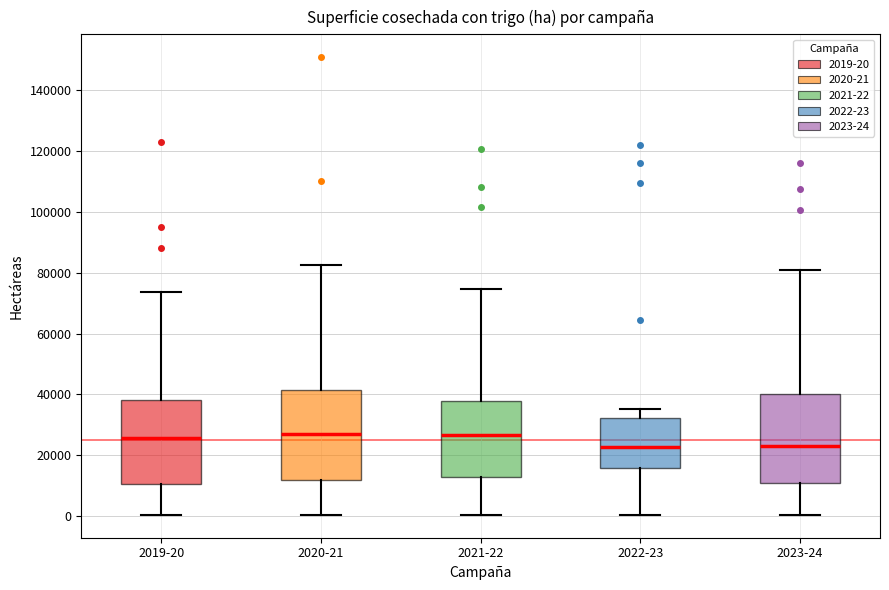

Reading left to right, transcribe this box plot: for each box, give where its median line is, the range the box spans, and where its two whiskers end, as read against the y-axis. The values are not printed on the chart, so give them approximately, as read against the axis.

2019-20: median 26000, box 10000 to 38000, whiskers 0 to 74000
2020-21: median 26000, box 12000 to 42000, whiskers 0 to 82000
2021-22: median 26000, box 12000 to 38000, whiskers 0 to 74000
2022-23: median 22000, box 16000 to 32000, whiskers 0 to 36000
2023-24: median 22000, box 10000 to 40000, whiskers 0 to 80000